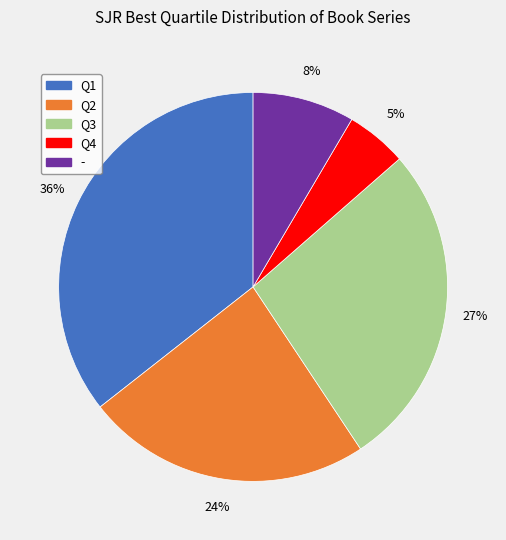

Which has a higher value, Q1 or Q2?

Q1